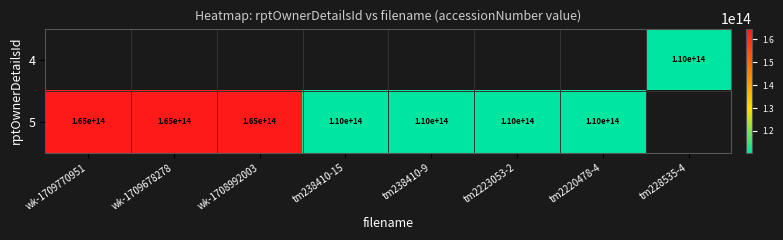

True or false: 4 has a value of 166385790158854.5 at tm228535-4.

False